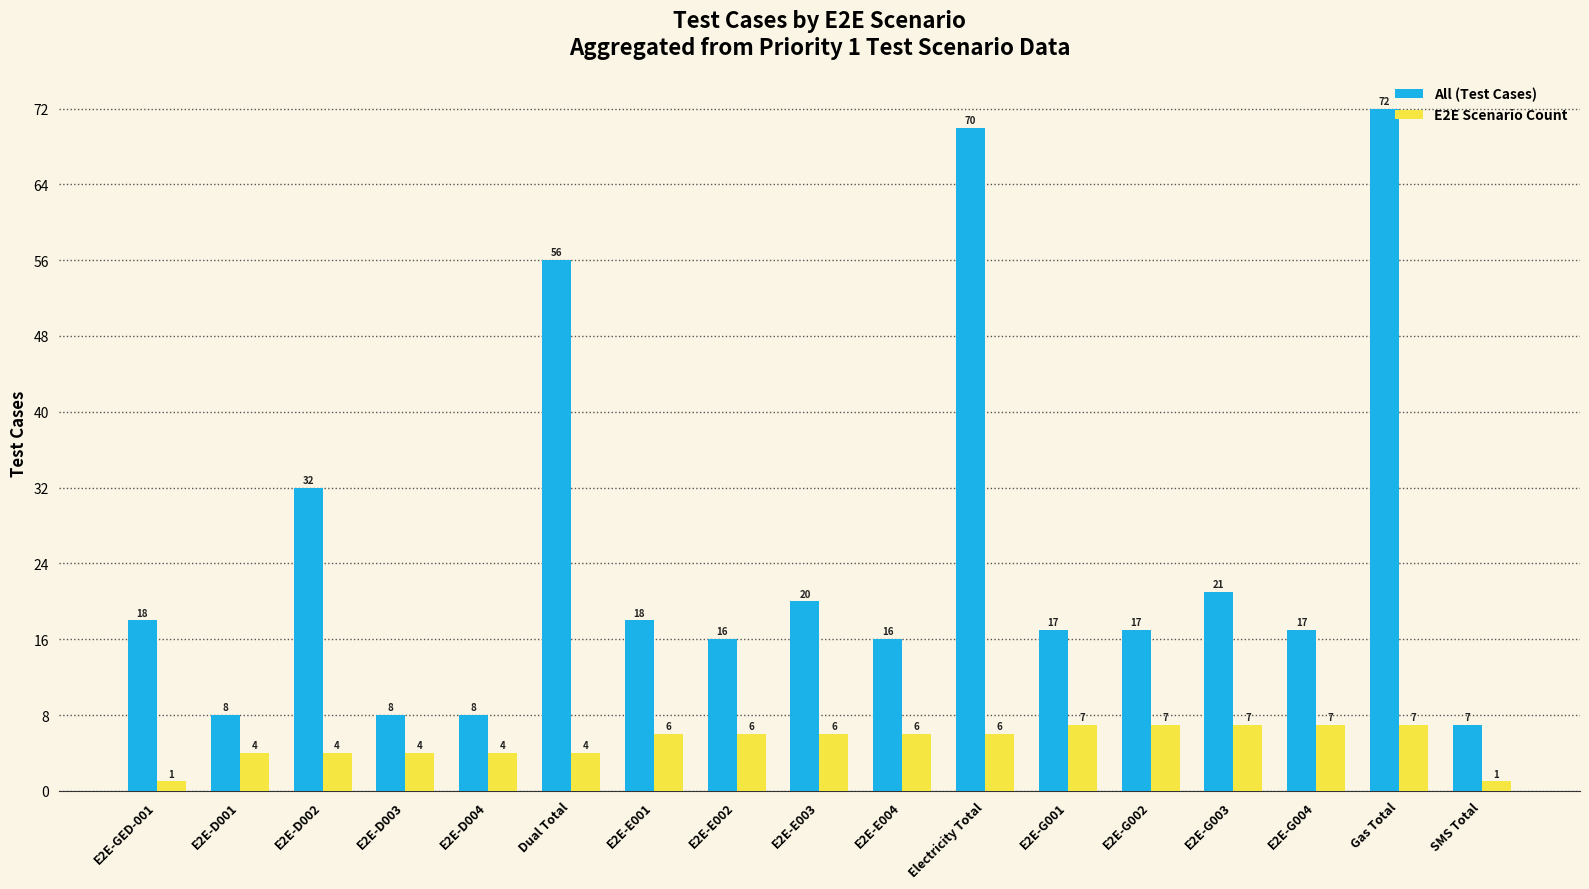

What is the difference between the All (Test Cases) values at Gas Total and Dual Total?

16